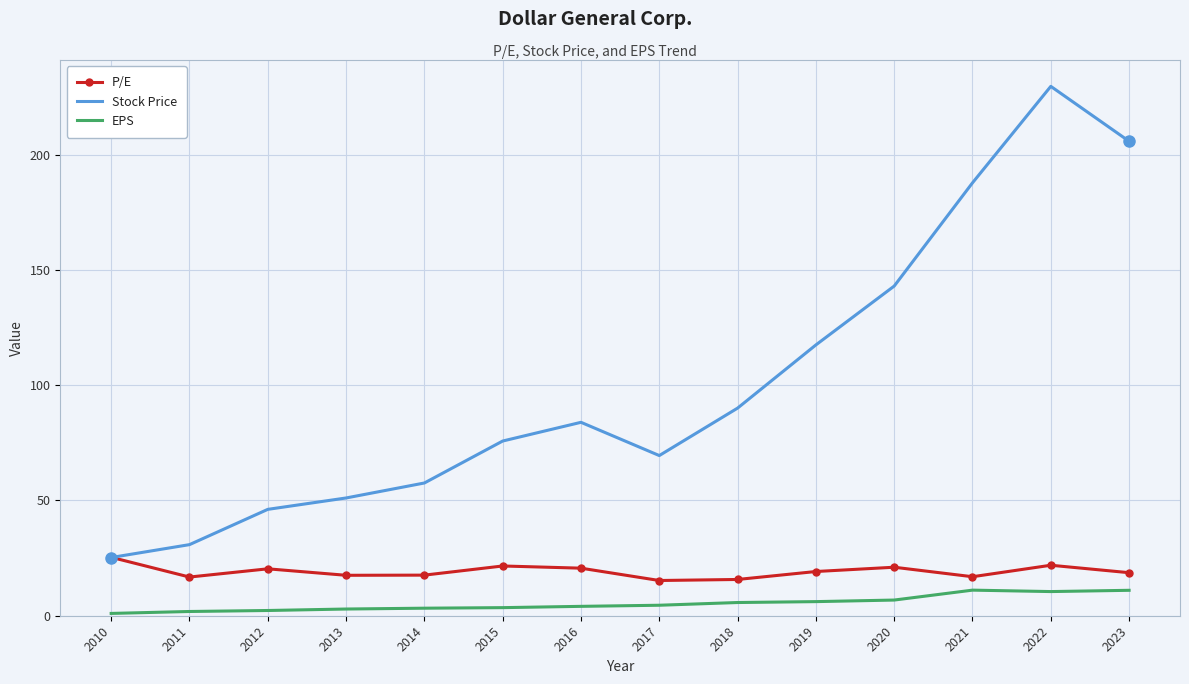

What is the average value of the EPS series?

5.3